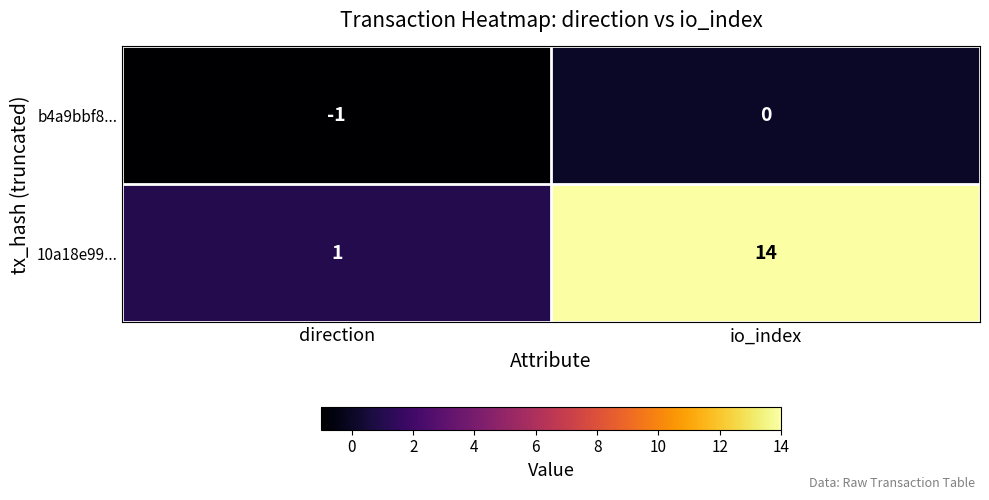

At which label does b4a9bbf8... reach its minimum?

direction